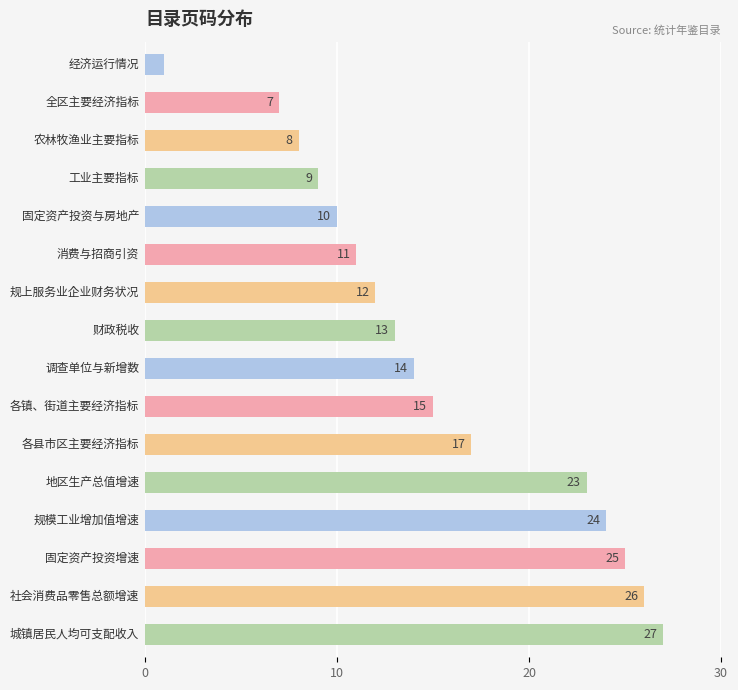

What is the greatest value displayed?

27